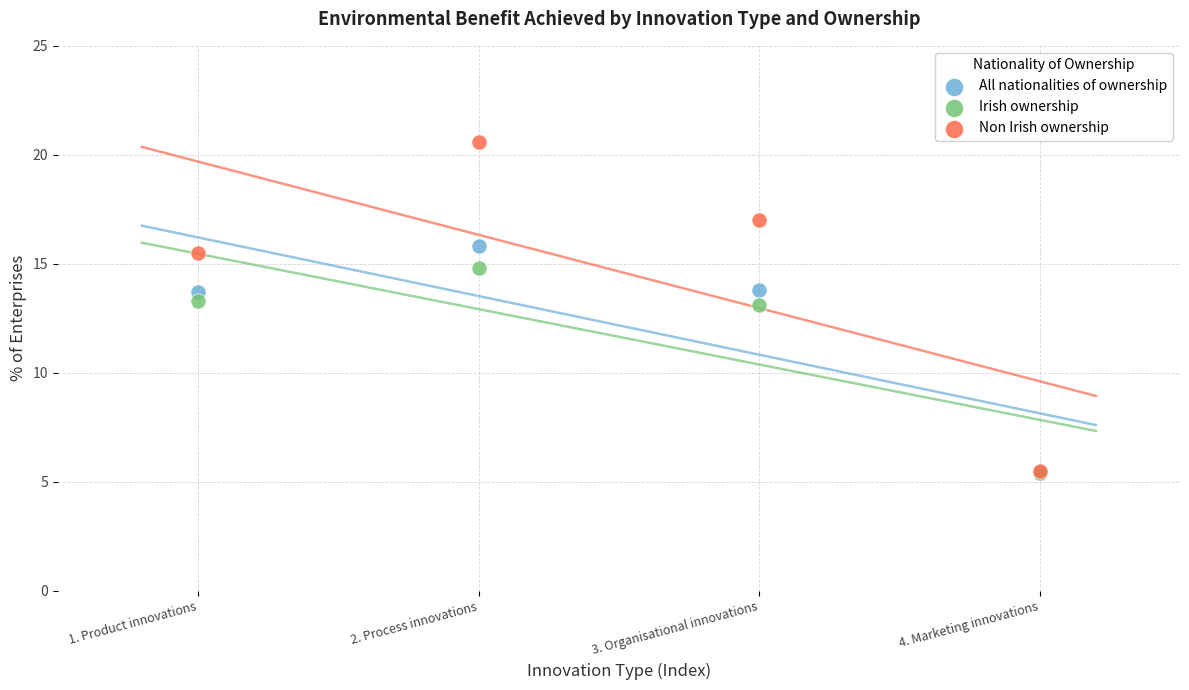

Which series has the largest Y range (max minus min)?

Non Irish ownership